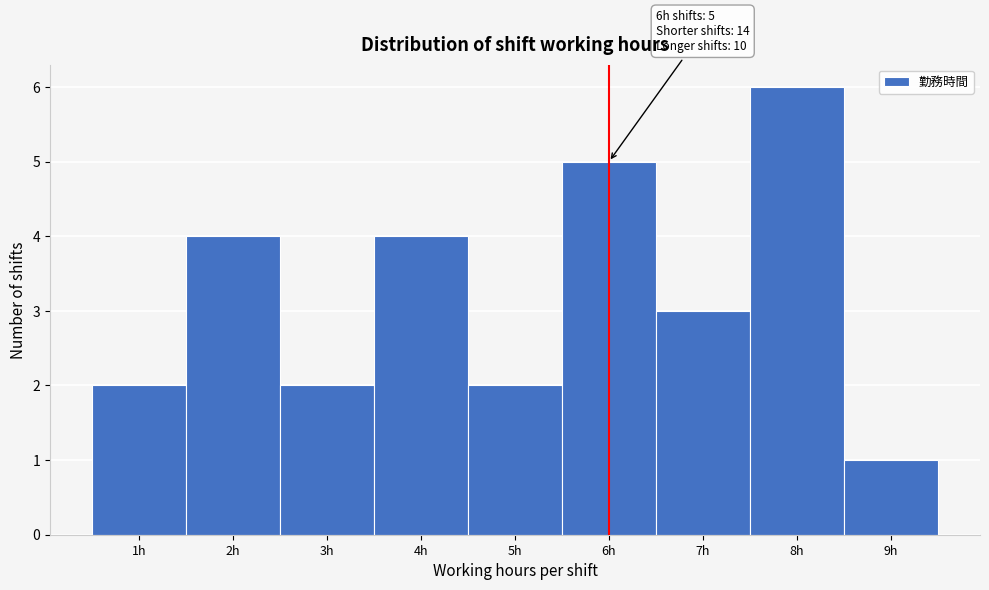

Over which range of the x-axis is the bar tallest?

7.5 to 8.5